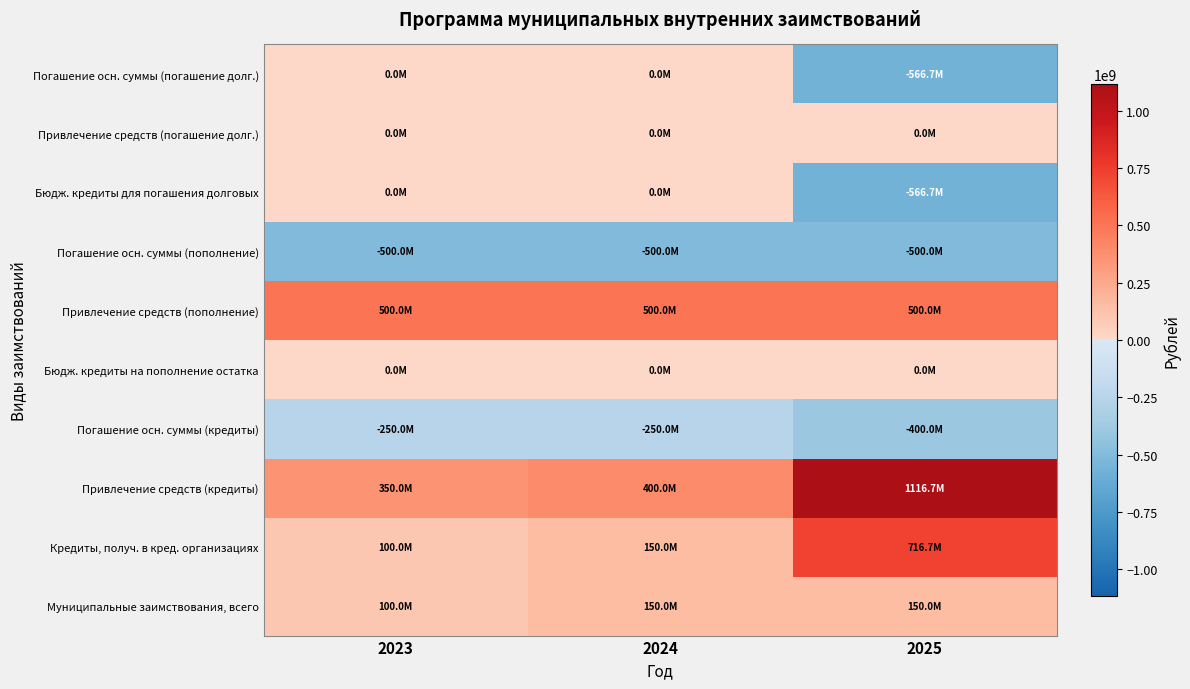

What is the spread (max minus min) of values at 2025?

1683333333.3